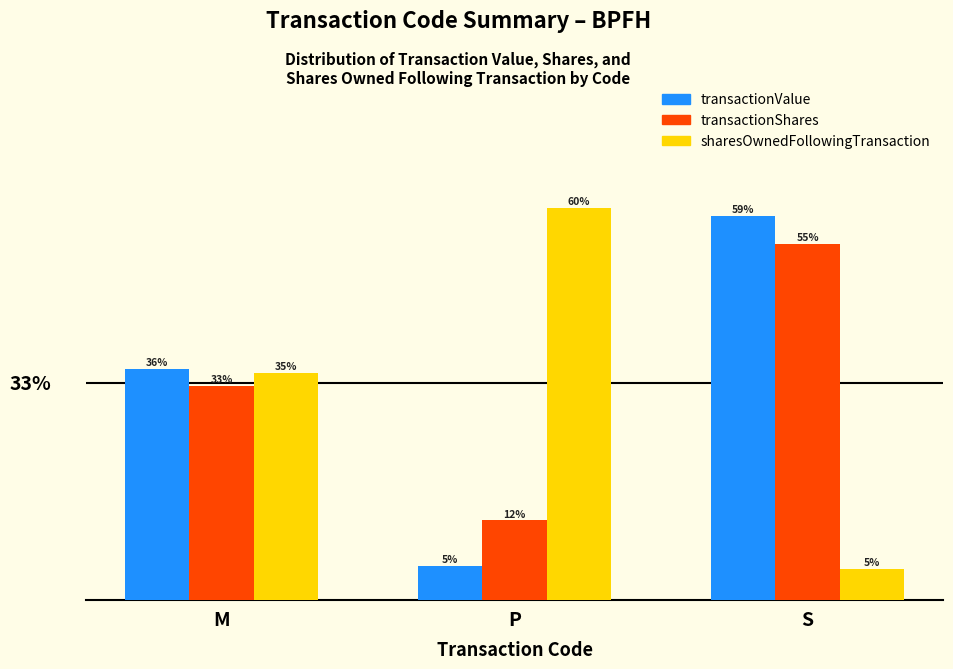

Rank the series at P from lowest to highest value.

transactionValue, transactionShares, sharesOwnedFollowingTransaction